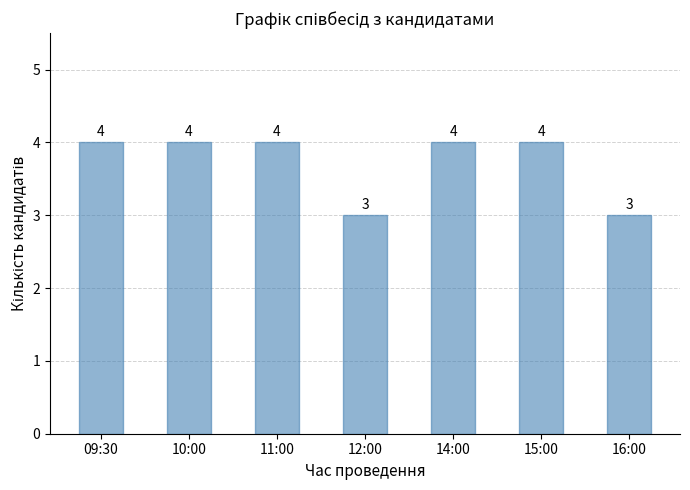

What is the approximate value at 12:00?

3